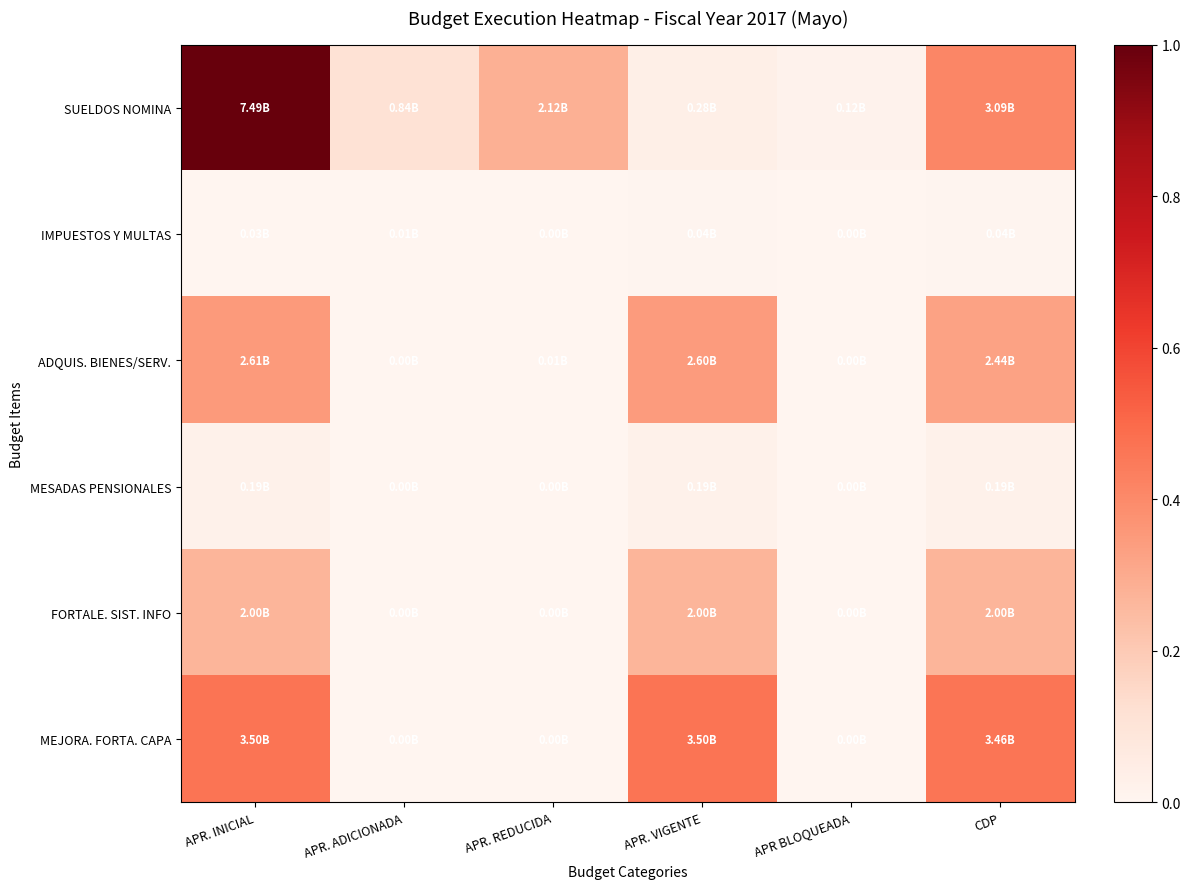

Which has a higher value, APR BLOQUEADA or APR. INICIAL?

APR. INICIAL